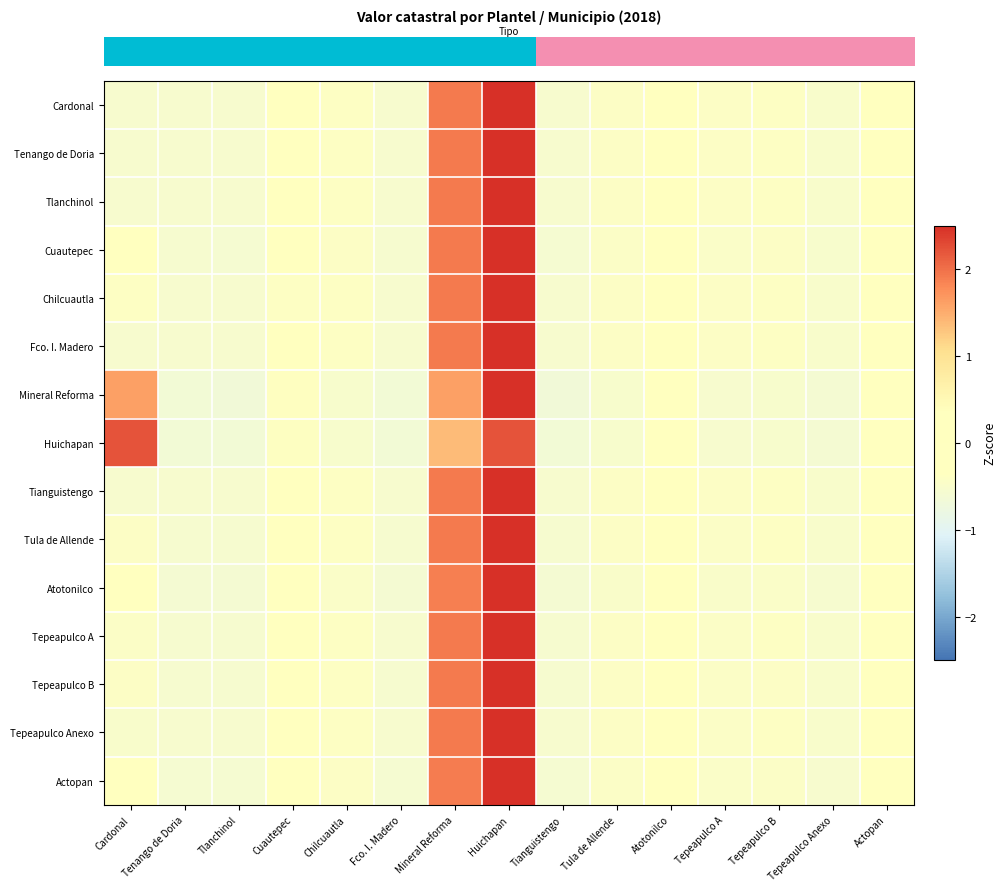

At which category is the sum across all series the highest?

Huichapan